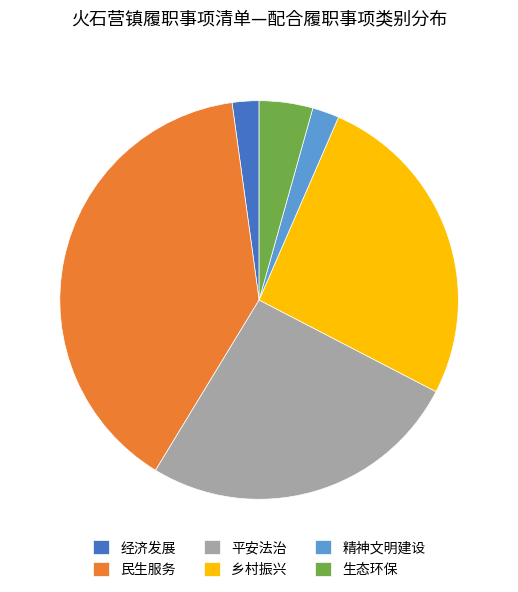

Between 生态环保 and 精神文明建设, which is larger?

生态环保